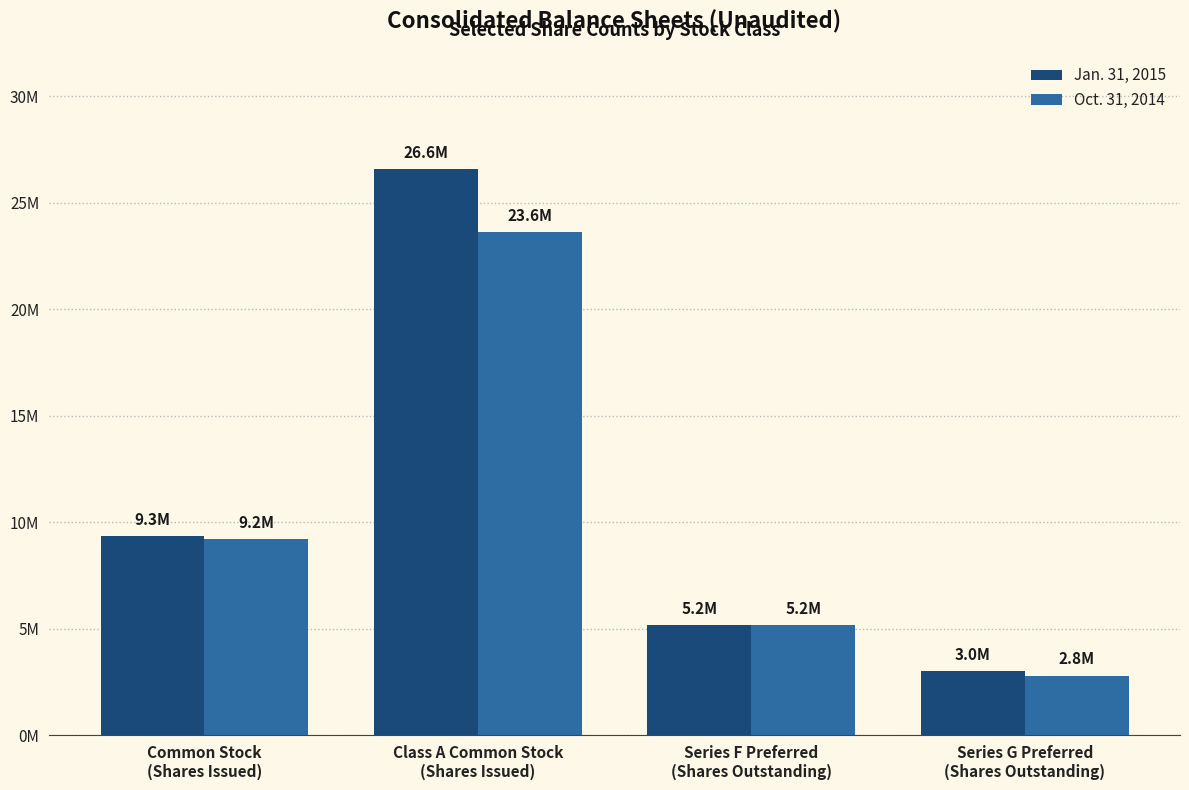

Is the value of Jan. 31, 2015 at Series G Preferred
(Shares Outstanding) greater than the value of Oct. 31, 2014 at Class A Common Stock
(Shares Issued)?

No